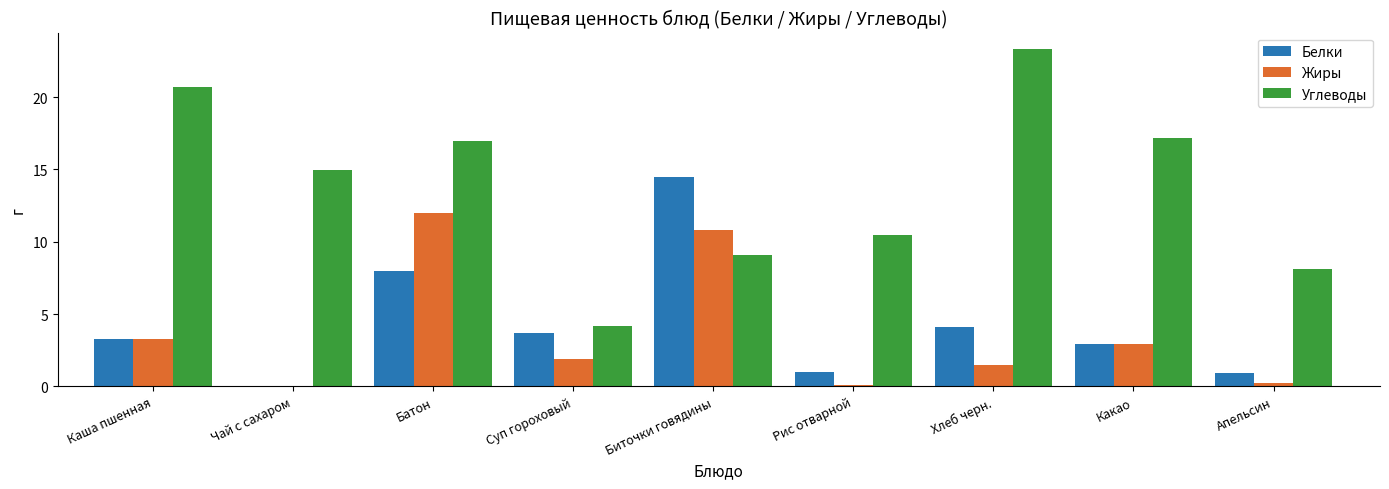

How many groups of bars are there?

9